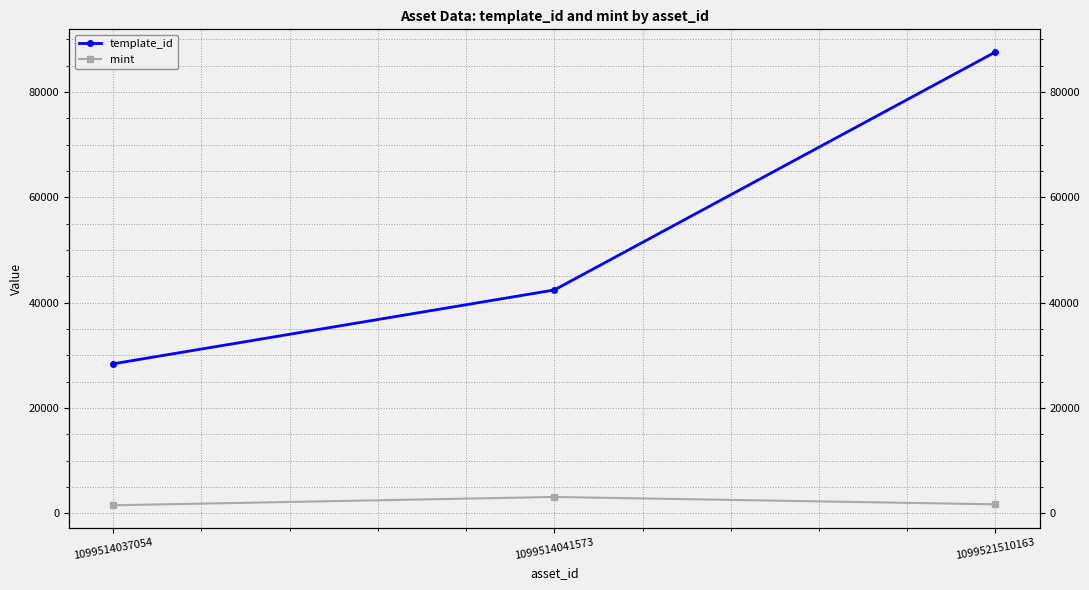

What is the value of the template_id point at the 1st from the left?

28405